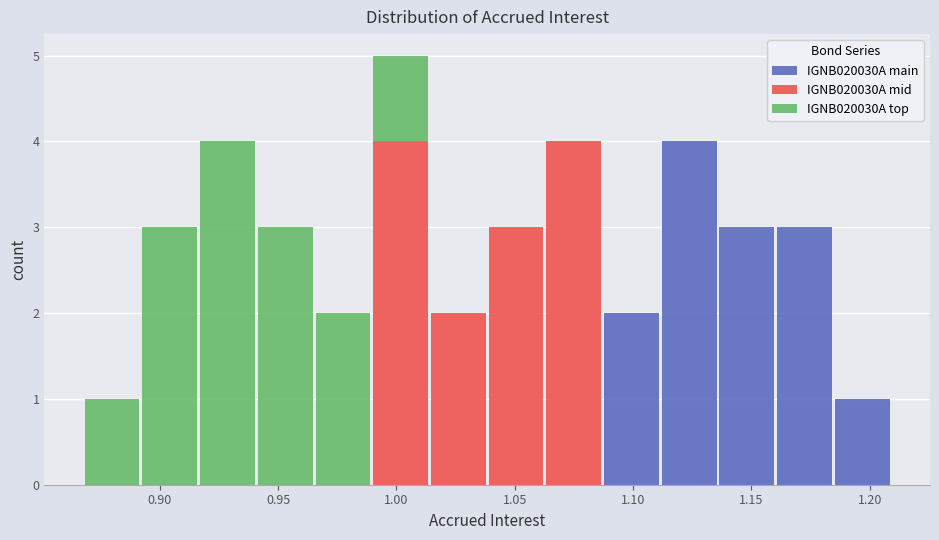

Reading left to right, transcribe this chart: for each stacked bar, give the range it covers on the x-axis and its total height. Neither the bar edges nor the heights are printed on the chart, so give them approximately, as read against the axes.

0.870 to 0.890: 1
0.890 to 0.915: 3
0.915 to 0.940: 4
0.940 to 0.965: 3
0.965 to 0.990: 2
0.990 to 1.015: 5
1.015 to 1.040: 2
1.040 to 1.065: 3
1.065 to 1.085: 4
1.085 to 1.110: 2
1.110 to 1.135: 4
1.135 to 1.160: 3
1.160 to 1.185: 3
1.185 to 1.210: 1